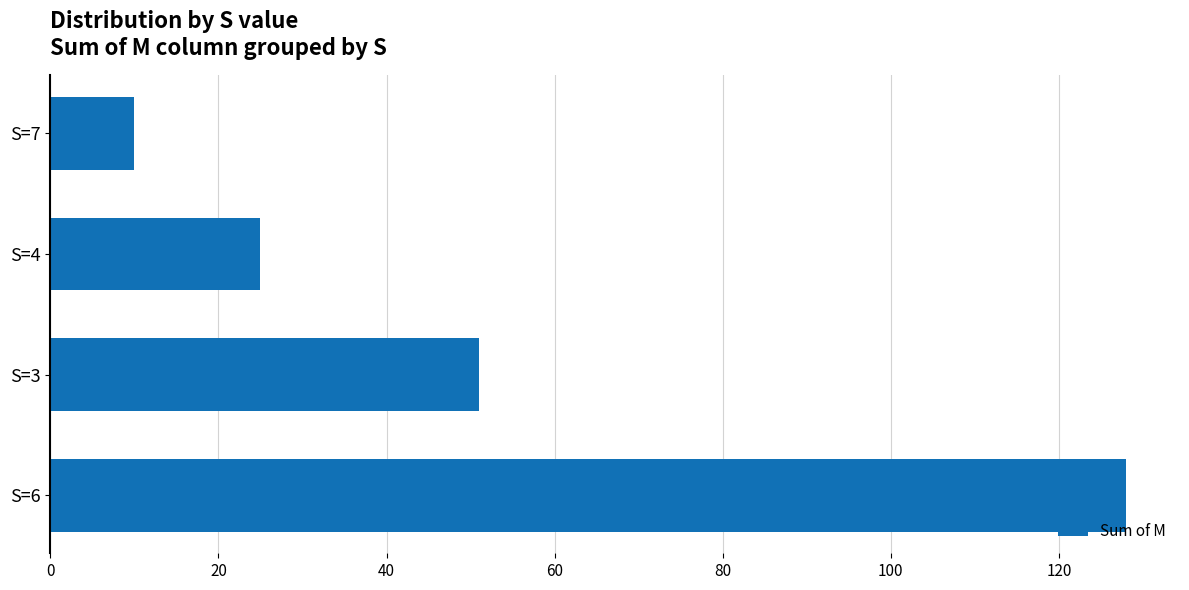

How many bars are there in total?

4